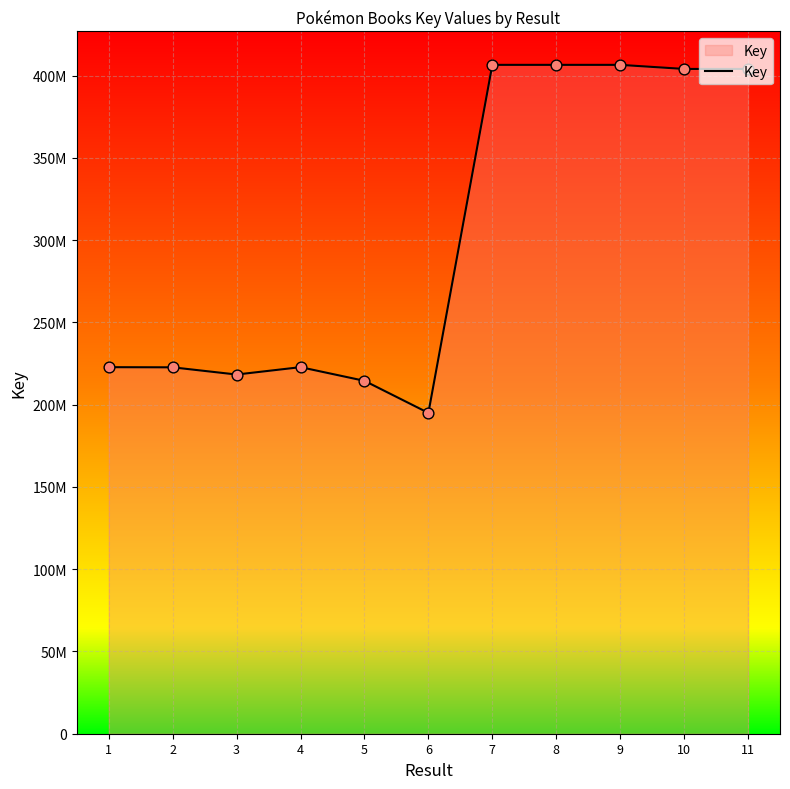

Which has a higher value, 4 or 1?

4